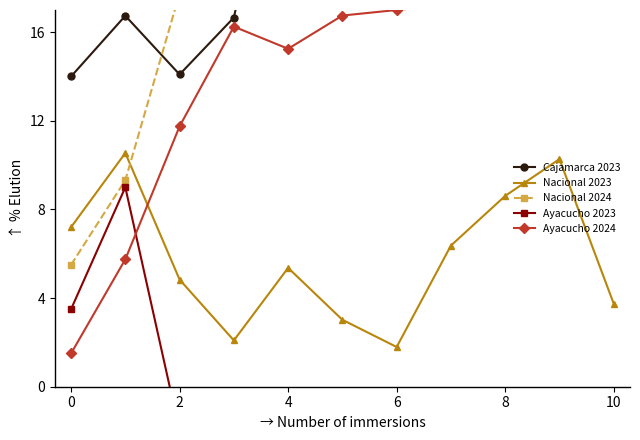

Reading left to right, transcribe all the data shown in this chart.

Cajamarca 2023: 14.0	16.7	14.1	16.7	27.9	28.3	27.0	28.2	29.0	29.2	26.1
Nacional 2023: 7.2	10.5	4.8	2.1	5.4	3.0	1.8	6.4	8.6	10.3	3.7
Nacional 2024: 5.5	9.3	17.7	23.4	30.0	38.5	41.1	48.6	50.7	54.7	53.7
Ayacucho 2023: 3.5	9.0	-2.0	-6.0	-4.0	-7.5	-15.5	-19.5	-17.0	-17.5	-27.5
Ayacucho 2024: 1.5	5.7	11.7	16.2	15.2	16.7	17.0	17.2	17.9	18.4	18.8